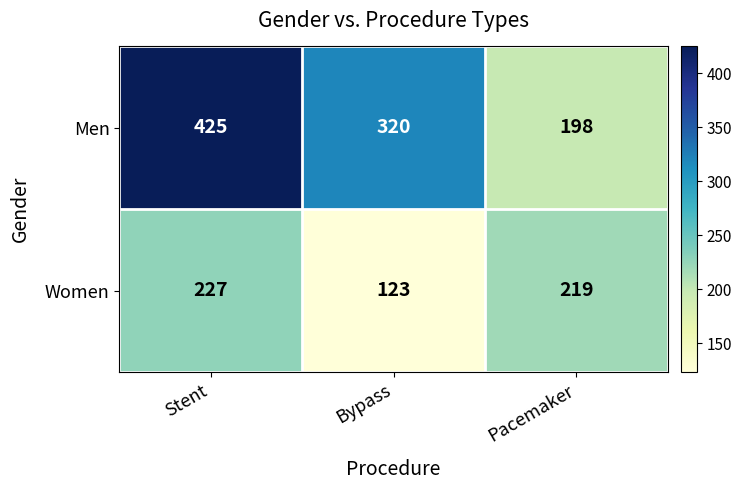

Which series has the largest total across all categories?

Men